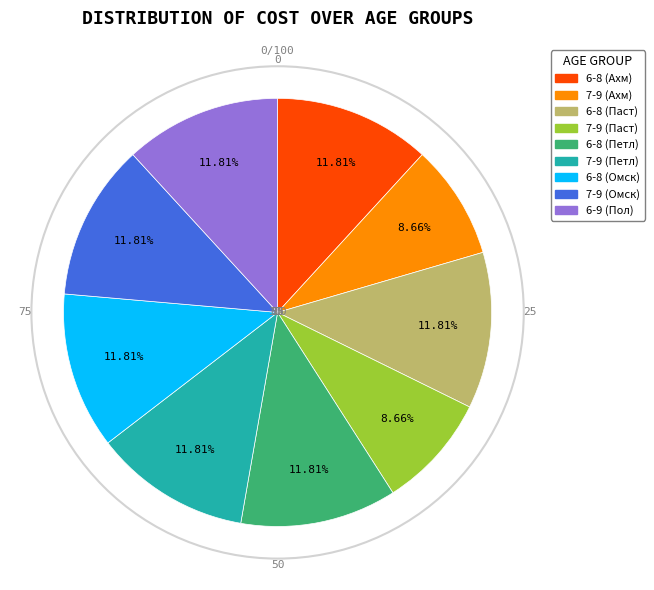

Does 6-9 (Пол) account for over 50% of the chart?

No